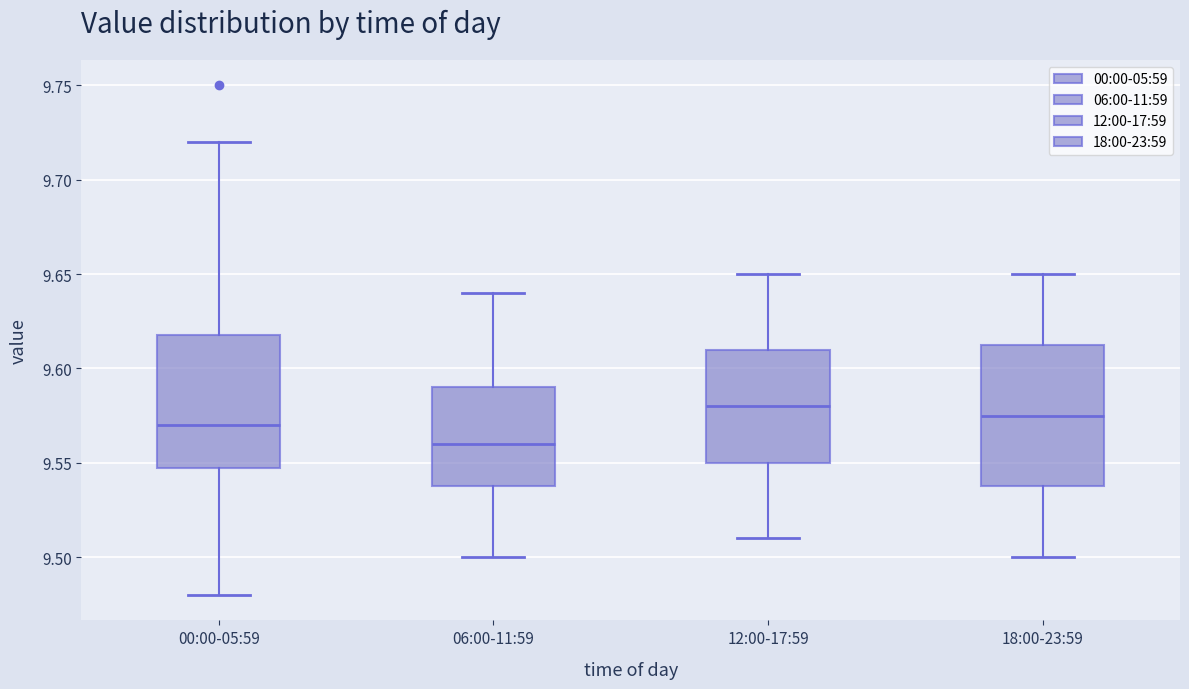

Which box has the lowest median line?

06:00-11:59